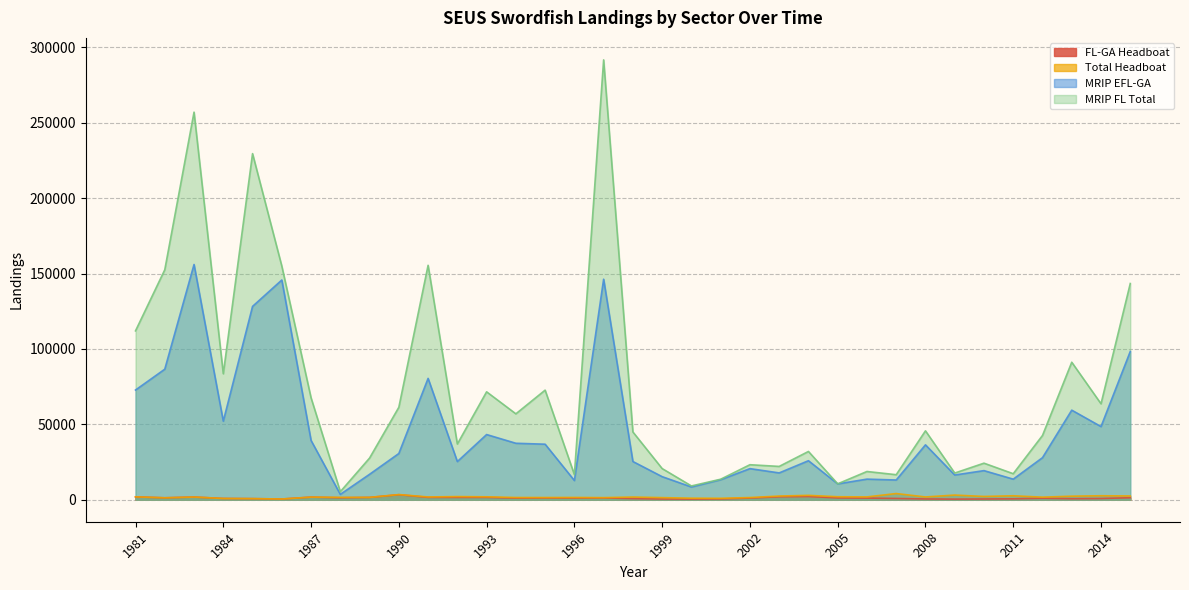

Reading left to right, list all the values displayed in this chart.

FL-GA Headboat: 1981=1905.0	1982=1287.2	1983=1793.2	1984=843.6	1985=733.4	1986=481.6	1987=1742.2	1988=1315.0	1989=1539.6	1990=3336.3	1991=1567.0	1992=1554.0	1993=1563.4	1994=1076.4	1995=1167.8	1996=1120.4	1997=1185.6	1998=766.2	1999=498.8	2000=449.4	2001=532.0	2002=1073.6	2003=2001.0	2004=2143.2	2005=1212.2	2006=1086.5	2007=848.2	2008=523.8	2009=408.3	2010=497.2	2011=596.3	2012=979.4	2013=674.5	2014=815.4	2015=1334.0
Total Headboat: 1981=1930.0	1982=1287.2	1983=1793.2	1984=843.6	1985=734.4	1986=492.6	1987=1744.2	1988=1575.0	1989=1559.6	1990=3431.3	1991=1843.0	1992=2098.8	1993=1941.4	1994=1482.9	1995=1466.8	1996=1518.9	1997=1403.1	1998=1784.2	1999=1396.8	2000=1023.1	2001=943.5	2002=1459.4	2003=2442.0	2004=2912.8	2005=1985.9	2006=1871.5	2007=4106.8	2008=1840.3	2009=3091.8	2010=2180.2	2011=2628.0	2012=1707.9	2013=2357.5	2014=2640.4	2015=2502.0
MRIP EFL-GA: 1981=72739.0	1982=86562.0	1983=155981.0	1984=52083.0	1985=128190.0	1986=145690.0	1987=39309.0	1988=3559.0	1989=16870.0	1990=30649.0	1991=80457.0	1992=25298.0	1993=43221.0	1994=37441.0	1995=36822.0	1996=12740.0	1997=146215.0	1998=25341.0	1999=15297.0	2000=8460.0	2001=13286.0	2002=20624.0	2003=17784.0	2004=25868.0	2005=10503.0	2006=13664.0	2007=13081.0	2008=36397.0	2009=16389.0	2010=19303.0	2011=13646.0	2012=27893.0	2013=59388.0	2014=48512.0	2015=98294.0
MRIP FL Total: 1981=111974.6	1982=152476.0	1983=256986.2	1984=83522.0	1985=229488.0	1986=154938.0	1987=67569.8	1988=5338.5	1989=27640.0	1990=61298.0	1991=155438.0	1992=36943.5	1993=71550.0	1994=56954.0	1995=72667.0	1996=16659.0	1997=291639.0	1998=44928.7	1999=20663.1	2000=9141.8	2001=13598.2	2002=23217.4	2003=22094.0	2004=32009.0	2005=10548.0	2006=18727.0	2007=16598.0	2008=45687.0	2009=17692.0	2010=24241.0	2011=17252.0	2012=42611.0	2013=91168.0	2014=63621.0	2015=143357.0